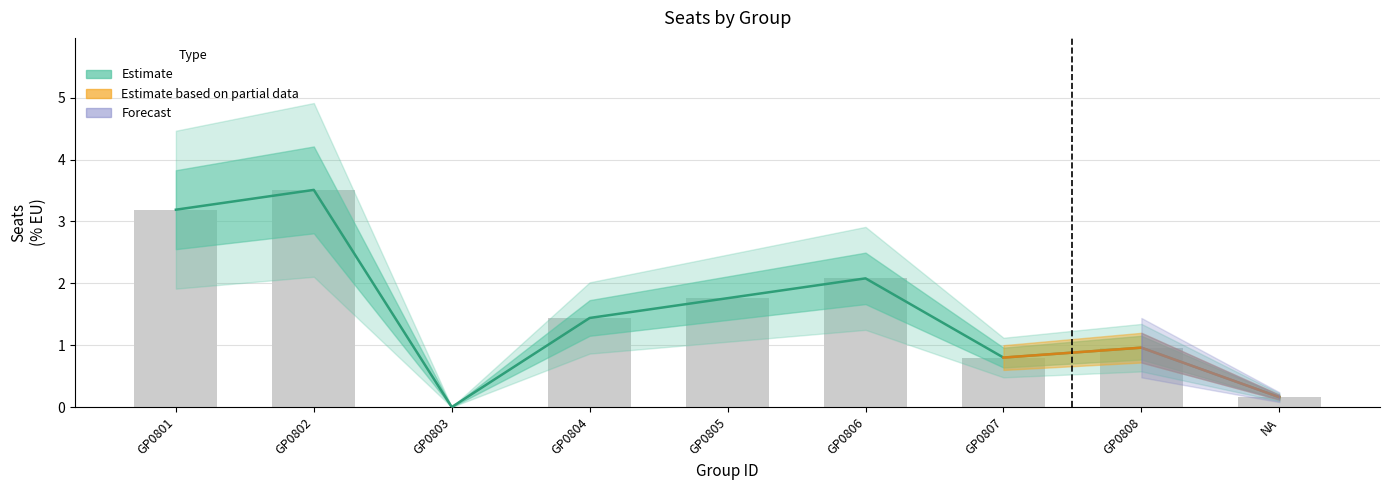

How many data points in SEATS_PERCENT_EU are above 1?

5